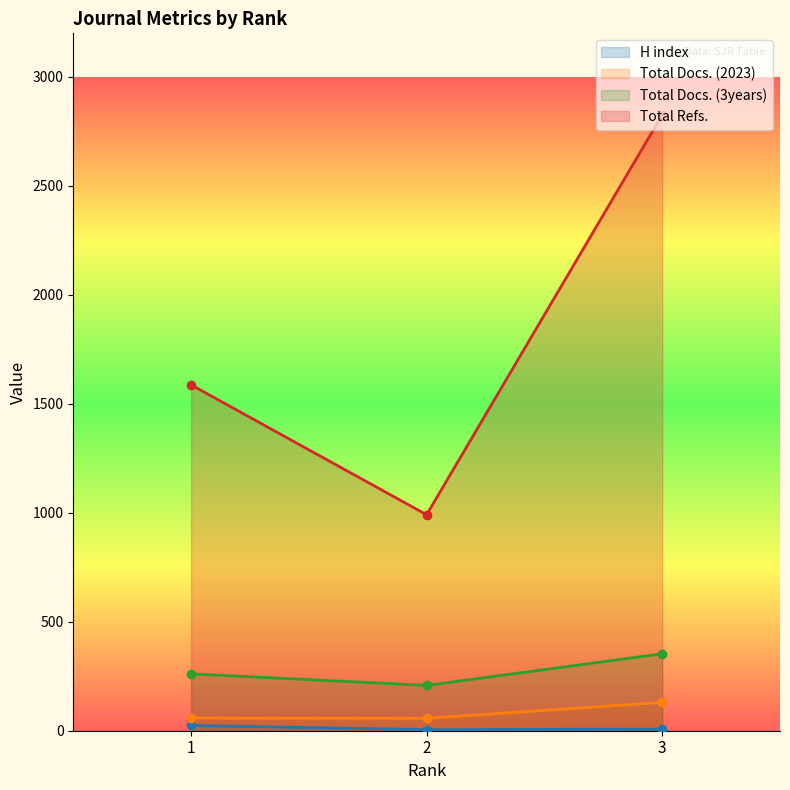

What is the difference between the maximum and minimum values in the Total Docs. (3years) series?

145